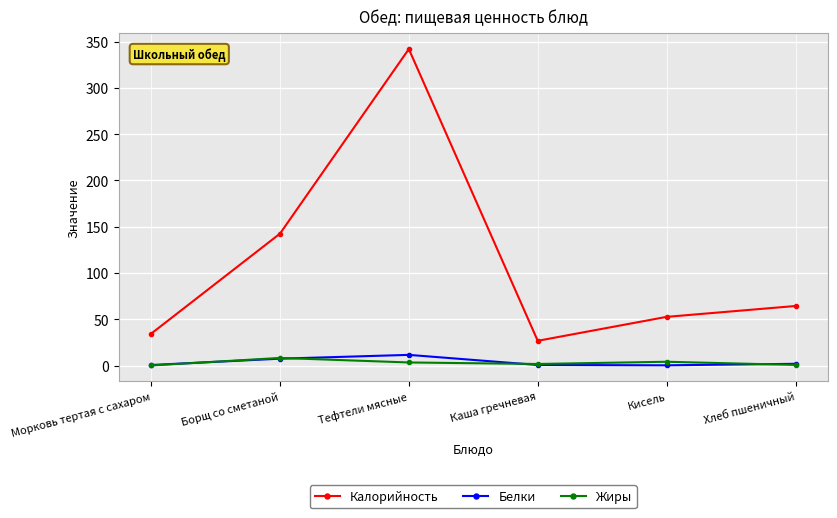

Which category has the highest value in the Жиры series?

Борщ со сметаной